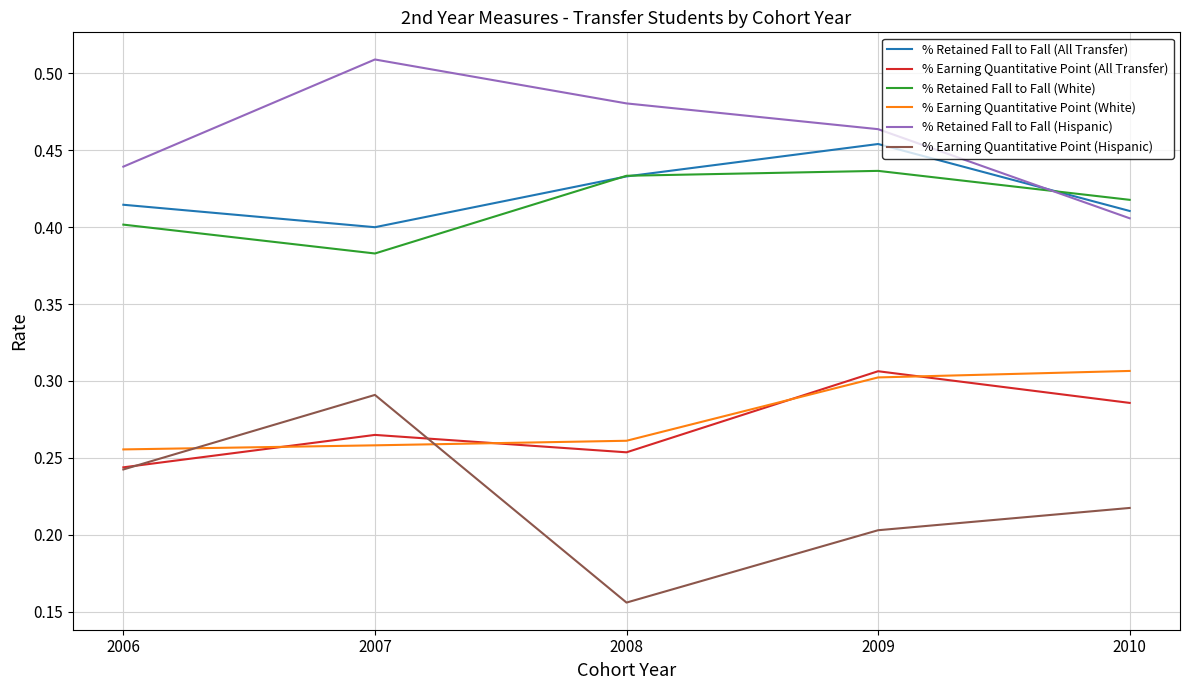

Does the chart display data point markers on the line(s)?

No